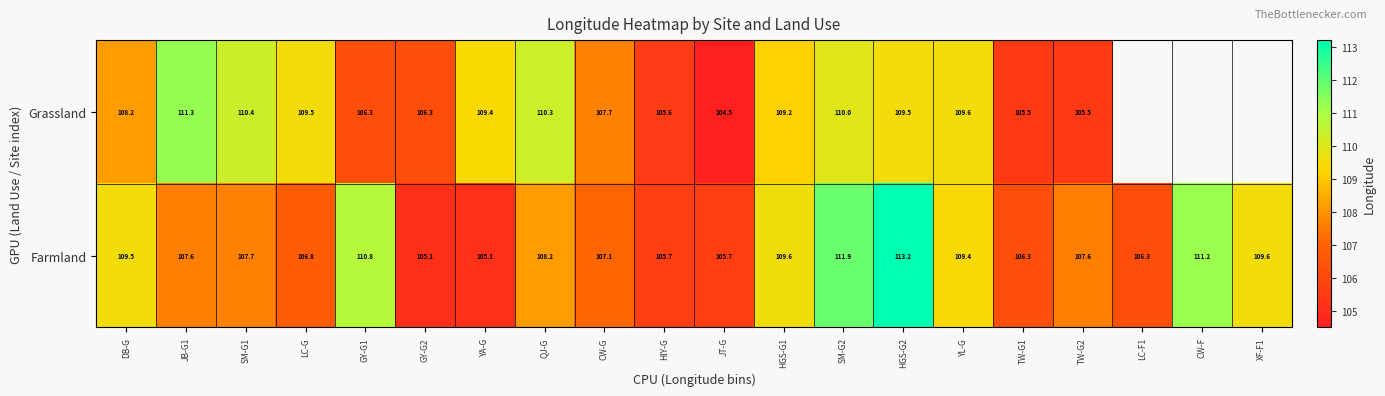

The Grassland series shows 108.2 at DB-G. True or false?

True